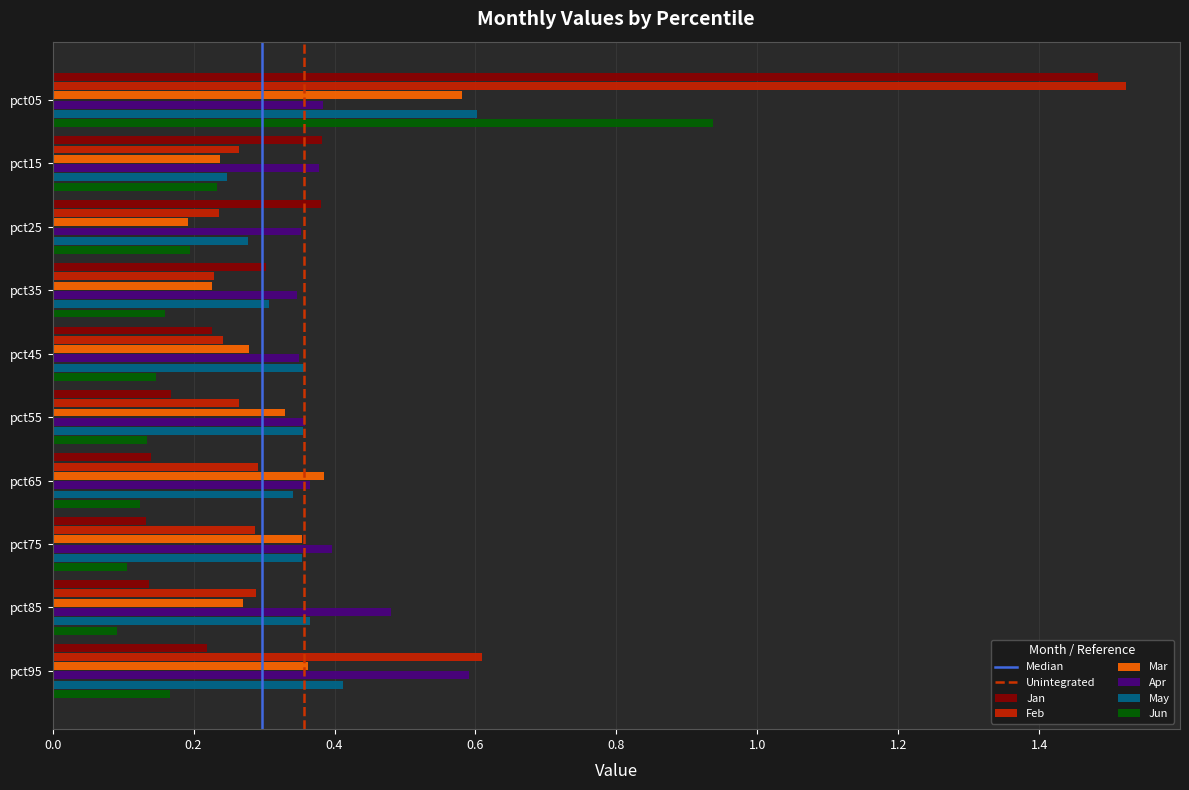

What is the sum of all Feb values?

4.2